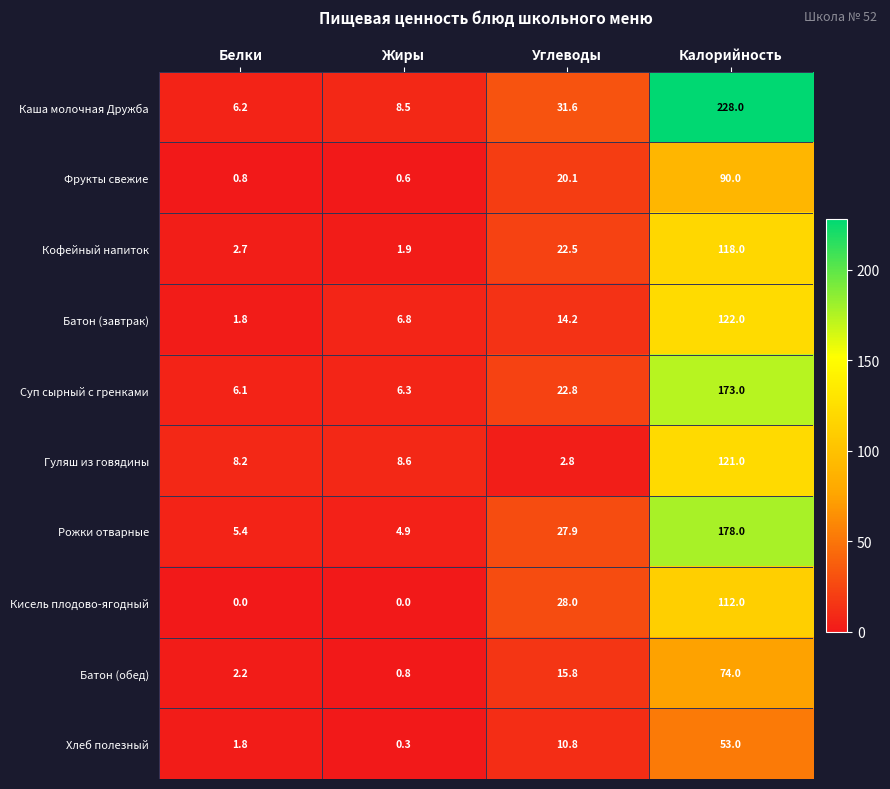

How many series are shown in this chart?

10